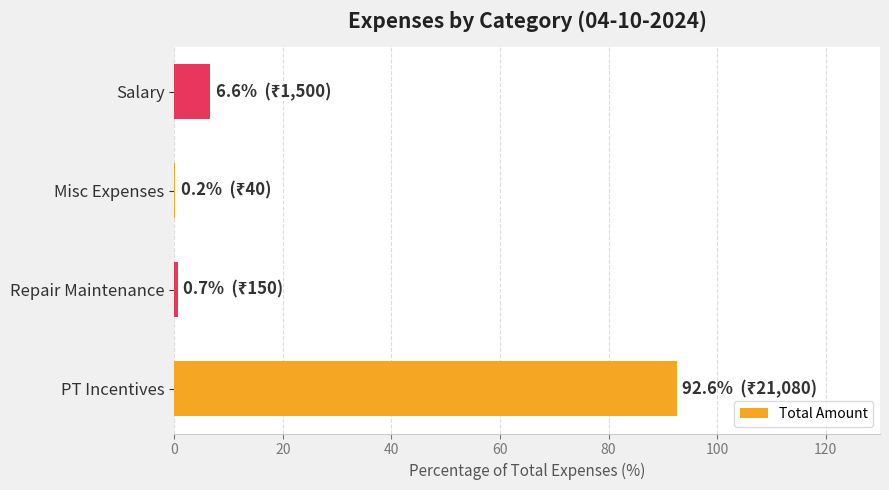

What is the sum of all values?

100.0